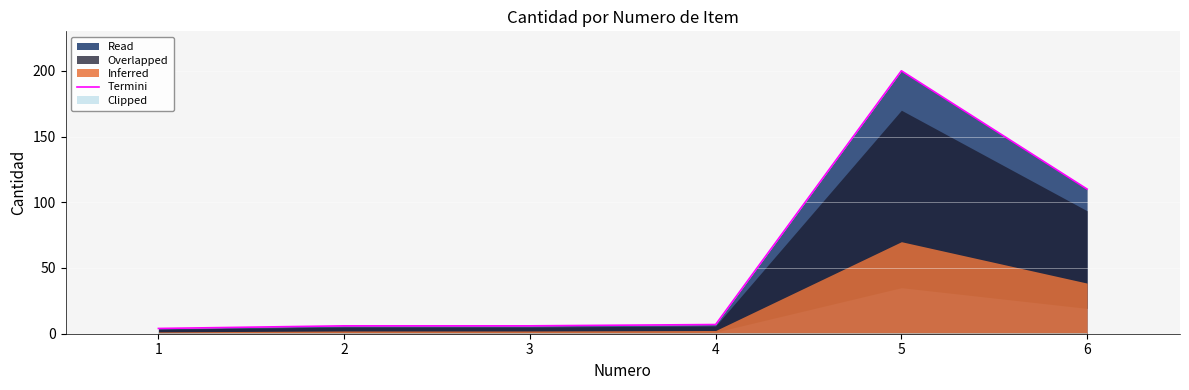

How many lines are shown in the chart?

1